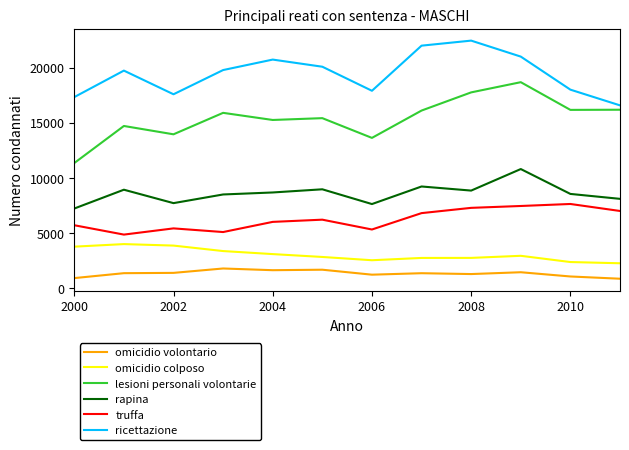

What is the minimum value shown in the chart?

865